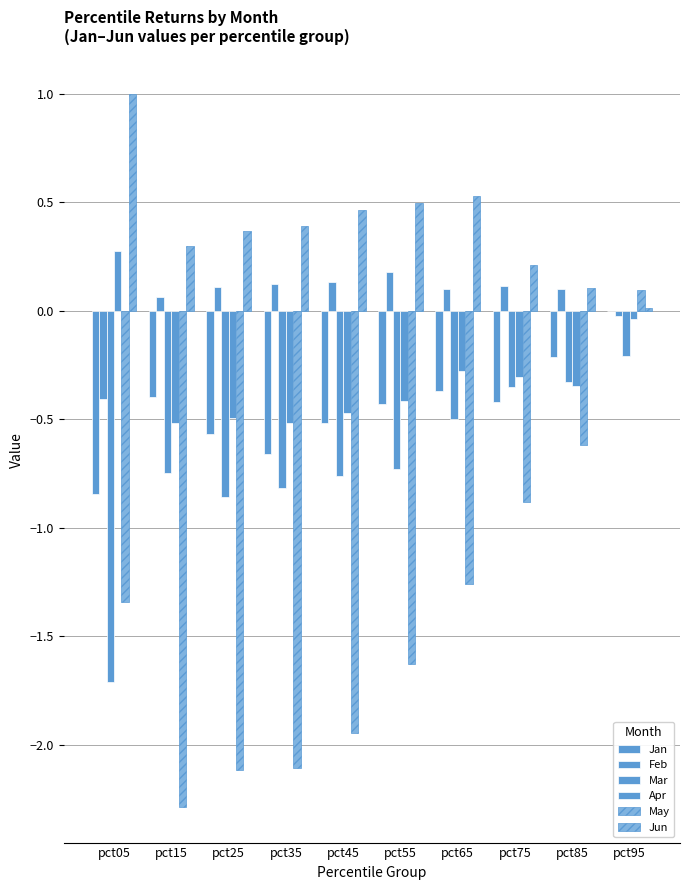

How many series are shown in this chart?

6